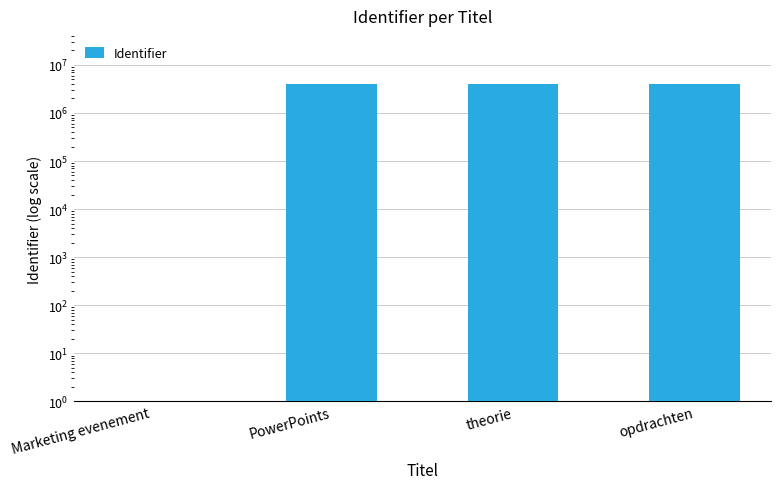

Where does the data first go above 4009294?

opdrachten